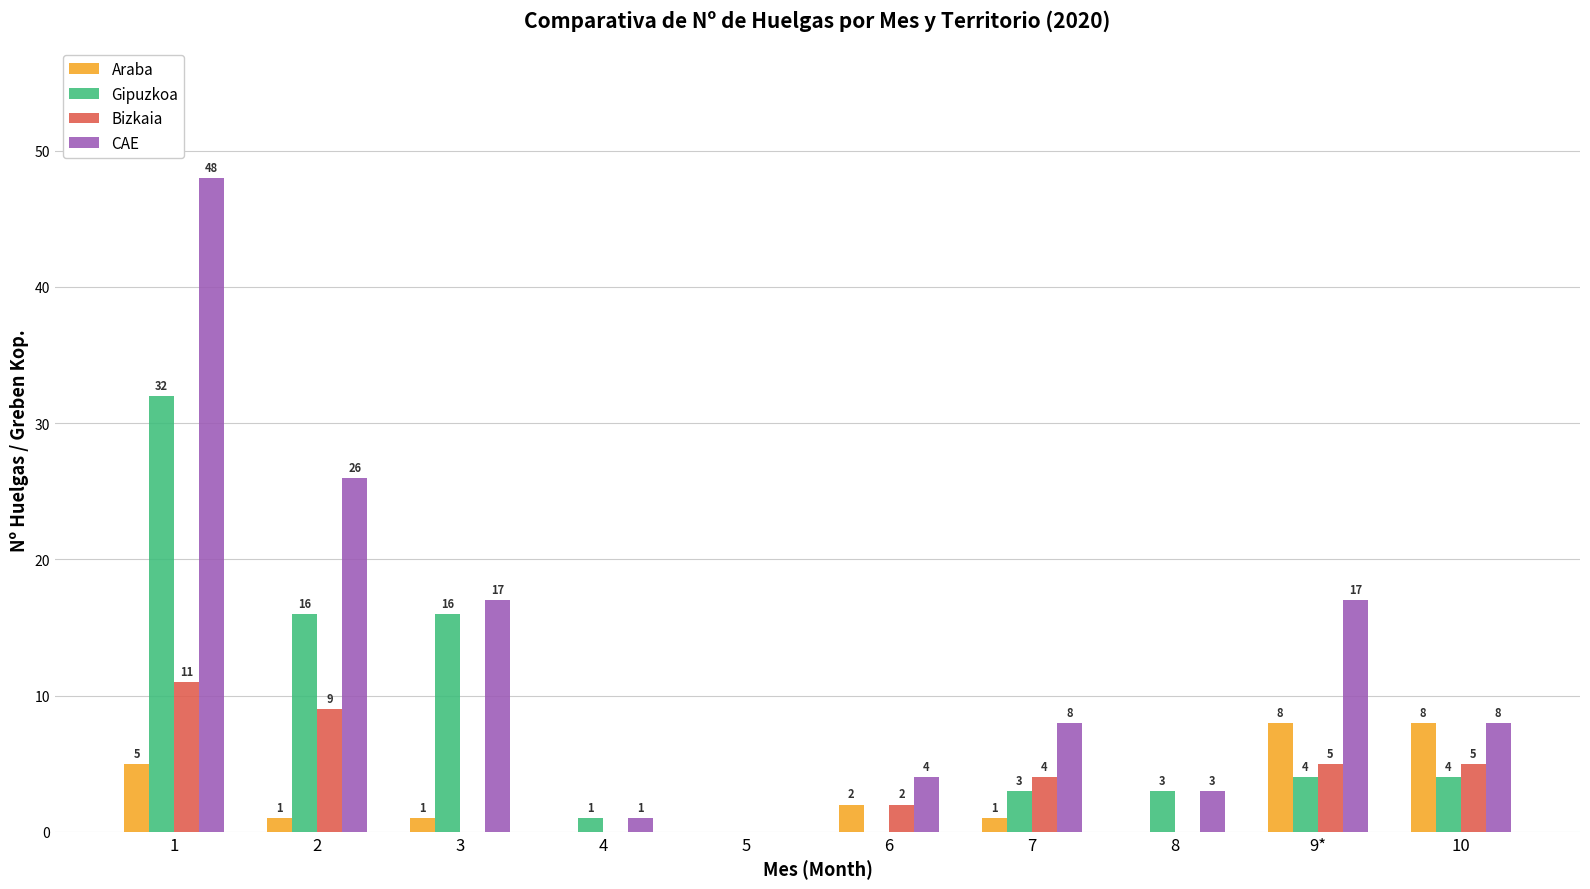

Between 1 and 8, which series saw the biggest shift?

CAE